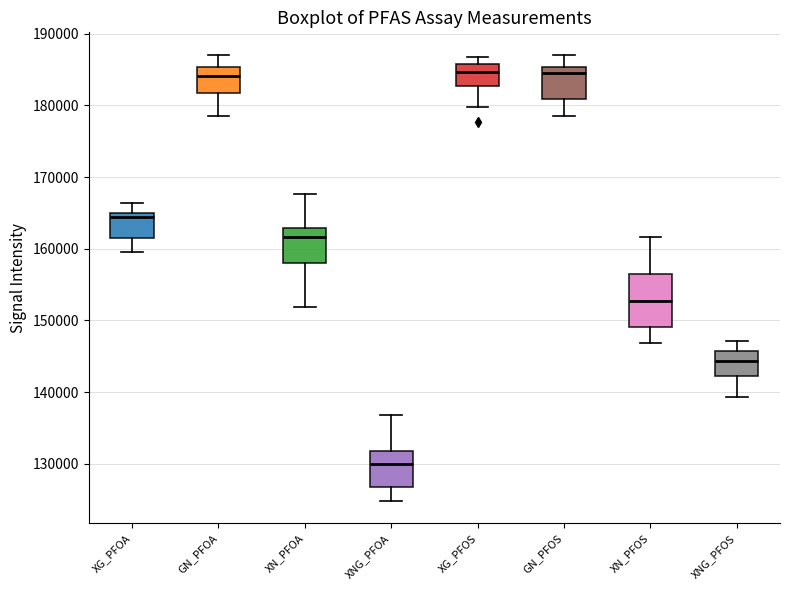

Reading left to right, read every box against the y-axis: the position of its median line, the range the box covers, and the ends of its whiskers. The values are not printed on the chart, so give them approximately, as read against the axis.

XG_PFOA: median 164000, box 162000 to 165000, whiskers 160000 to 166000
GN_PFOA: median 184000, box 182000 to 185000, whiskers 179000 to 187000
XN_PFOA: median 162000, box 158000 to 163000, whiskers 152000 to 168000
XNG_PFOA: median 130000, box 127000 to 132000, whiskers 125000 to 137000
XG_PFOS: median 185000, box 183000 to 186000, whiskers 180000 to 187000
GN_PFOS: median 185000 (just below the box's upper edge), box 181000 to 185000, whiskers 178000 to 187000
XN_PFOS: median 153000, box 149000 to 156000, whiskers 147000 to 162000
XNG_PFOS: median 144000, box 142000 to 146000, whiskers 139000 to 147000